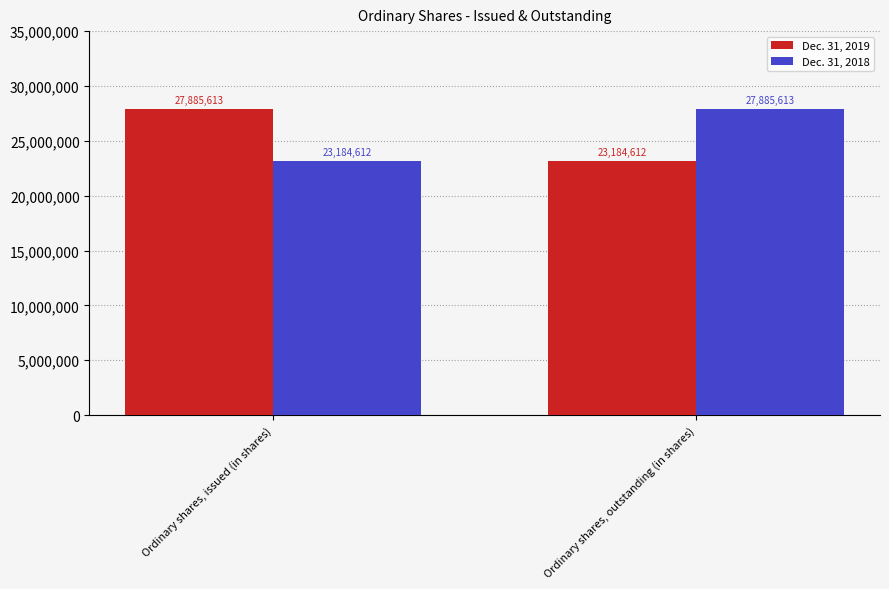

What is the sum of all Dec. 31, 2019 values?

51070225